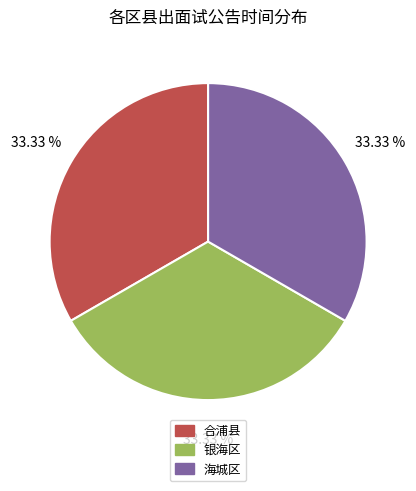

Is there any slice that represents more than half of the pie?

No